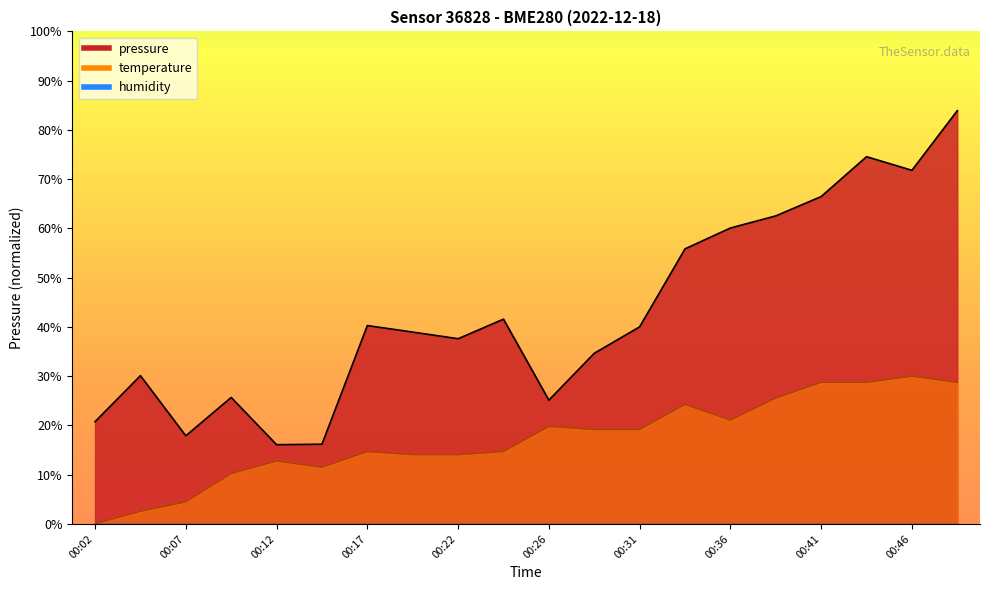

Reading left to right, transcribe all the data shown in this chart.

pressure: 00:02=95949.5	00:04=95955.3	00:07=95947.8	00:09=95952.6	00:12=95946.6	00:14=95946.7	00:17=95961.7	00:19=95960.8	00:22=95960.0	00:24=95962.5	00:26=95952.2	00:29=95958.2	00:31=95961.5	00:34=95971.3	00:36=95974.0	00:39=95975.5	00:41=95977.9	00:44=95983.0	00:46=95981.2	00:49=95988.8
temperature: 00:02=95936.6	00:04=95938.2	00:07=95939.4	00:09=95943.0	00:12=95944.6	00:14=95943.8	00:17=95945.8	00:19=95945.4	00:22=95945.4	00:24=95945.8	00:26=95948.9	00:29=95948.5	00:31=95948.5	00:34=95951.7	00:36=95949.7	00:39=95952.5	00:41=95954.5	00:44=95954.5	00:46=95955.3	00:49=95954.5